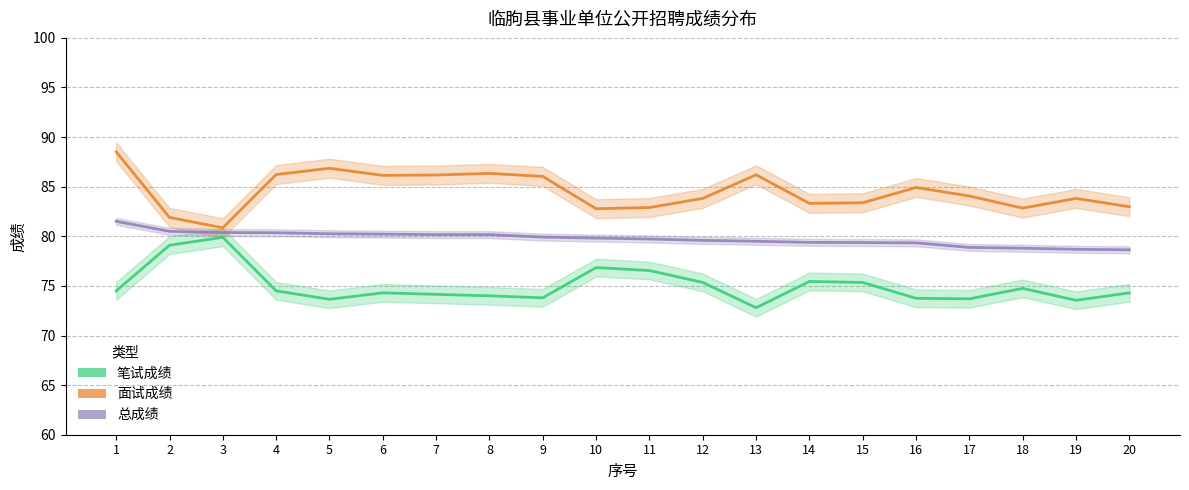

At which category does the chart reach its minimum across all series?

13